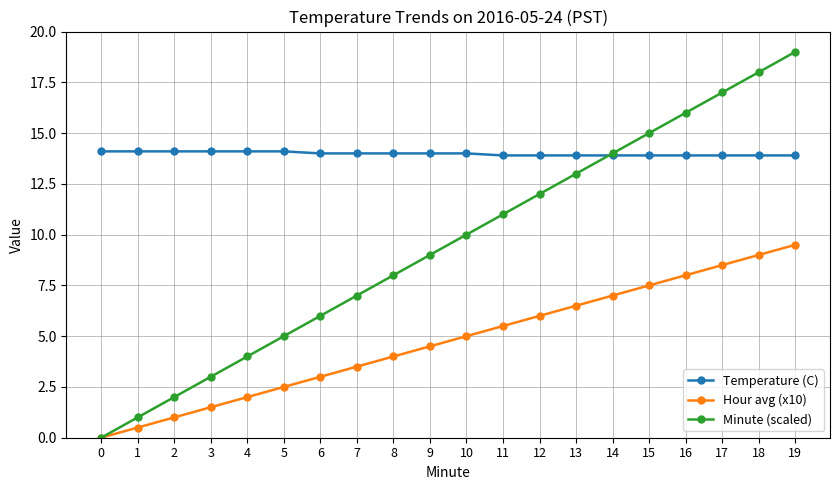

Reading left to right, what are all the values shown in this chart?

Temperature (C): 0=14.1	1=14.1	2=14.1	3=14.1	4=14.1	5=14.1	6=14.0	7=14.0	8=14.0	9=14.0	10=14.0	11=13.9	12=13.9	13=13.9	14=13.9	15=13.9	16=13.9	17=13.9	18=13.9	19=13.9
Hour avg (x10): 0=0.0	1=0.5	2=1.0	3=1.5	4=2.0	5=2.5	6=3.0	7=3.5	8=4.0	9=4.5	10=5.0	11=5.5	12=6.0	13=6.5	14=7.0	15=7.5	16=8.0	17=8.5	18=9.0	19=9.5
Minute (scaled): 0=0.0	1=1.0	2=2.0	3=3.0	4=4.0	5=5.0	6=6.0	7=7.0	8=8.0	9=9.0	10=10.0	11=11.0	12=12.0	13=13.0	14=14.0	15=15.0	16=16.0	17=17.0	18=18.0	19=19.0